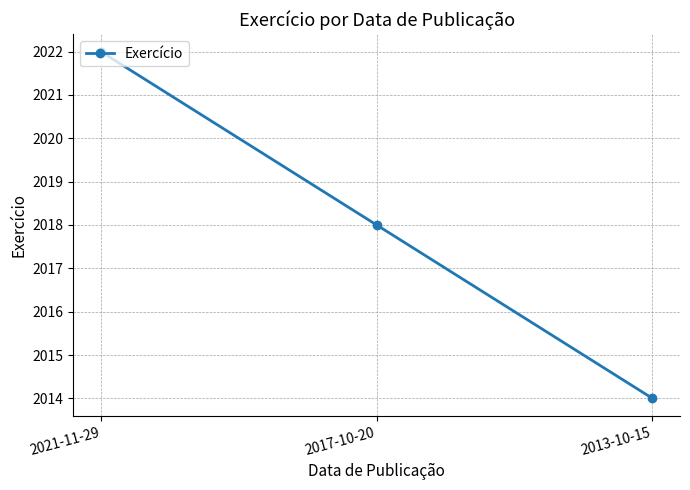

What is the value of the 2nd point from the left?

2018